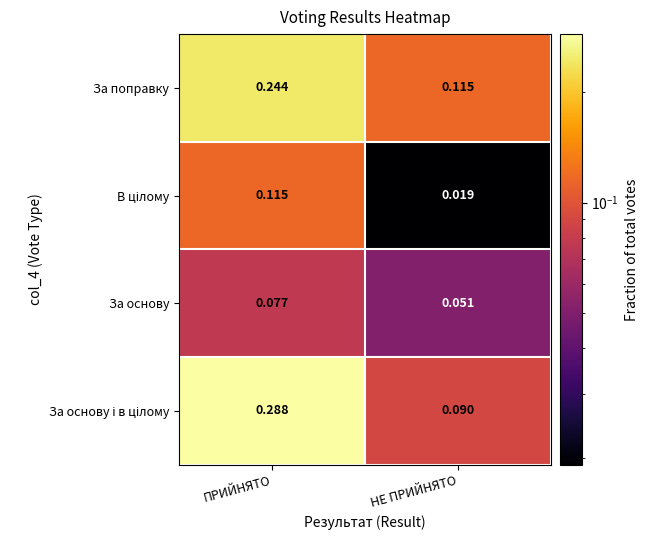

Which label corresponds to the largest value in the chart?

ПРИЙНЯТО